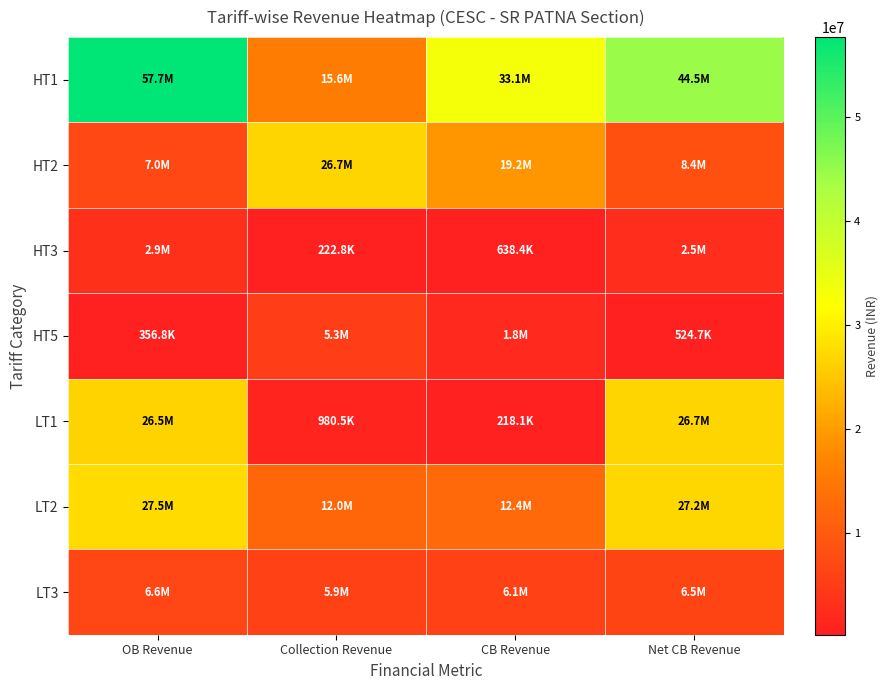

Reading right to left, list all the values displayed in this chart.

HT1: Net CB Revenue=44488764.2	CB Revenue=33058145.4	Collection Revenue=15554804.7	OB Revenue=57737104.9
HT2: Net CB Revenue=8397434.9	CB Revenue=19179852.8	Collection Revenue=26738596.6	OB Revenue=6979917.2
HT3: Net CB Revenue=2533896.2	CB Revenue=638418.2	Collection Revenue=222833.4	OB Revenue=2949480.9
HT5: Net CB Revenue=524672.8	CB Revenue=1834010.9	Collection Revenue=5297949.6	OB Revenue=356846.6
LT1: Net CB Revenue=26740992.5	CB Revenue=218133.3	Collection Revenue=980485.3	OB Revenue=26529946.0
LT2: Net CB Revenue=27167580.9	CB Revenue=12351060.9	Collection Revenue=12017720.8	OB Revenue=27537744.5
LT3: Net CB Revenue=6470670.3	CB Revenue=6058911.1	Collection Revenue=5922970.2	OB Revenue=6600742.2